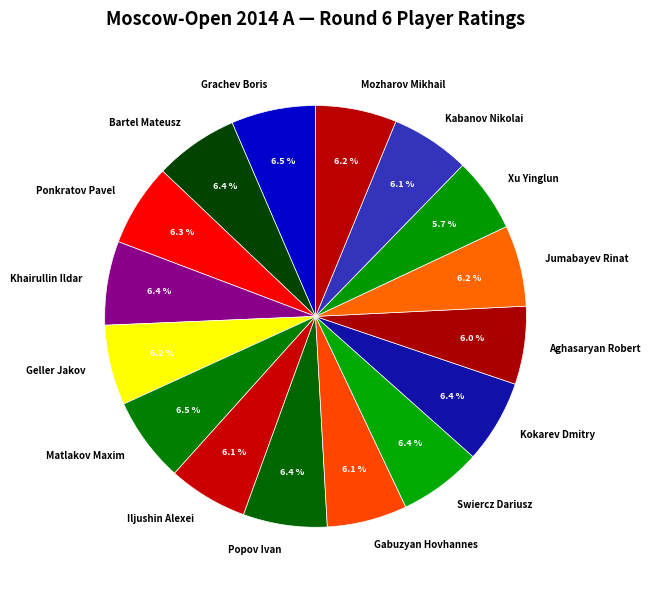

How many segments does this pie chart have?

16